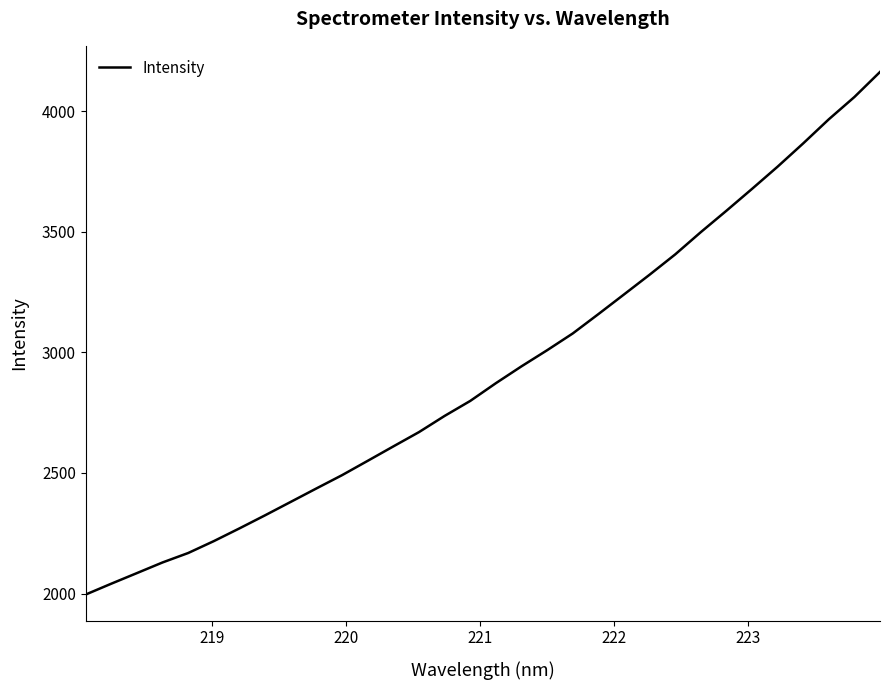

True or false: the data has more than 1 interior local peaks.

False